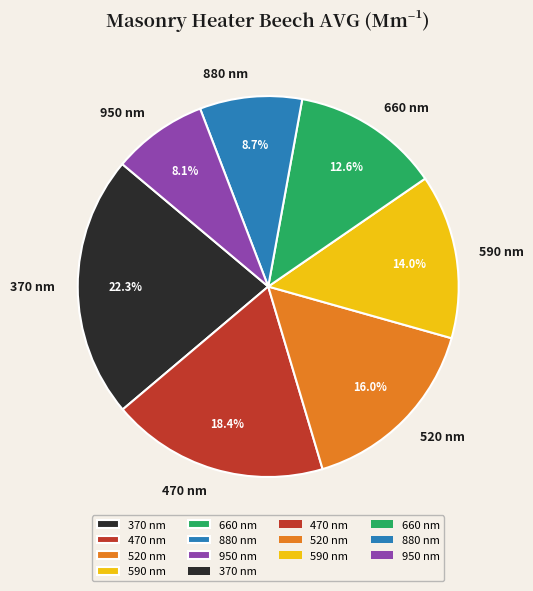

Rank the categories by value from lowest to highest.

950 nm, 880 nm, 660 nm, 590 nm, 520 nm, 470 nm, 370 nm